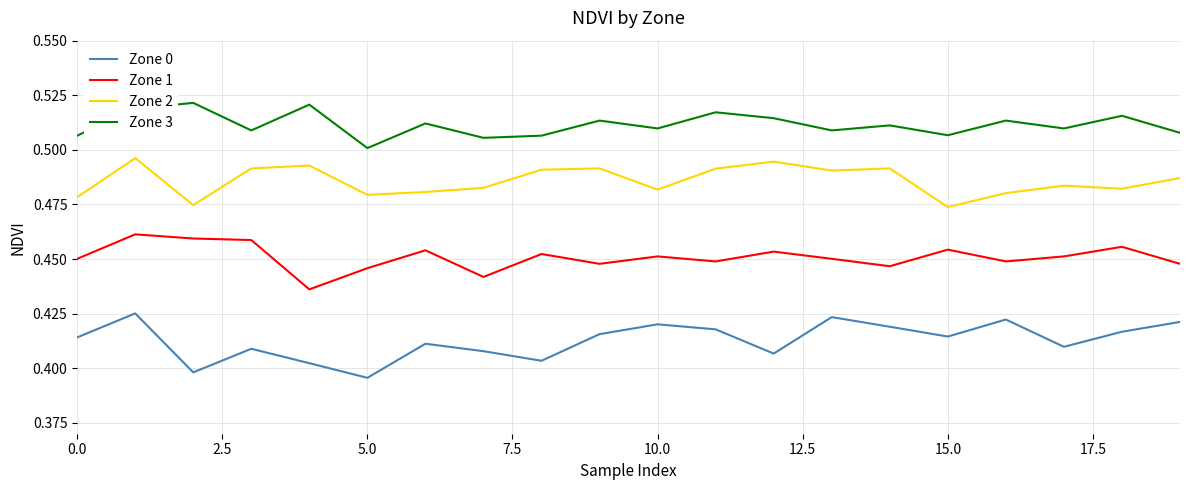

At how many categories does at least one series exceed 0?

20